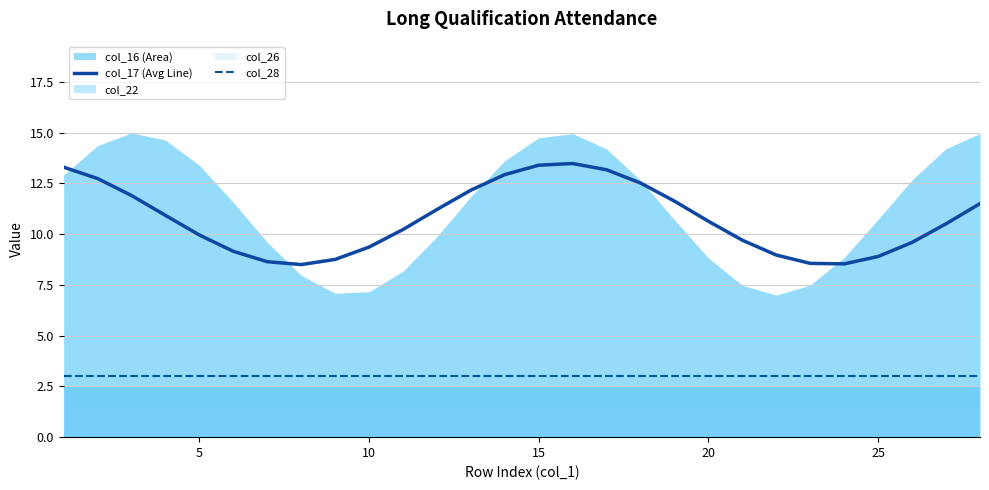

True or false: col_17 (Avg Line) and col_28 cross at least once.

False